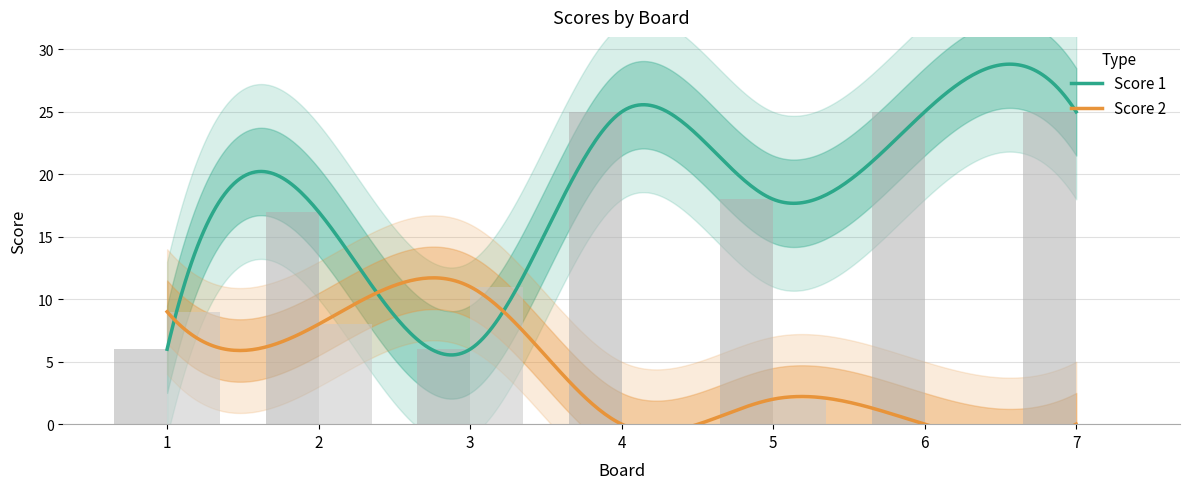

Rank the categories by Score 2 value from lowest to highest.

4, 6, 7, 5, 2, 1, 3